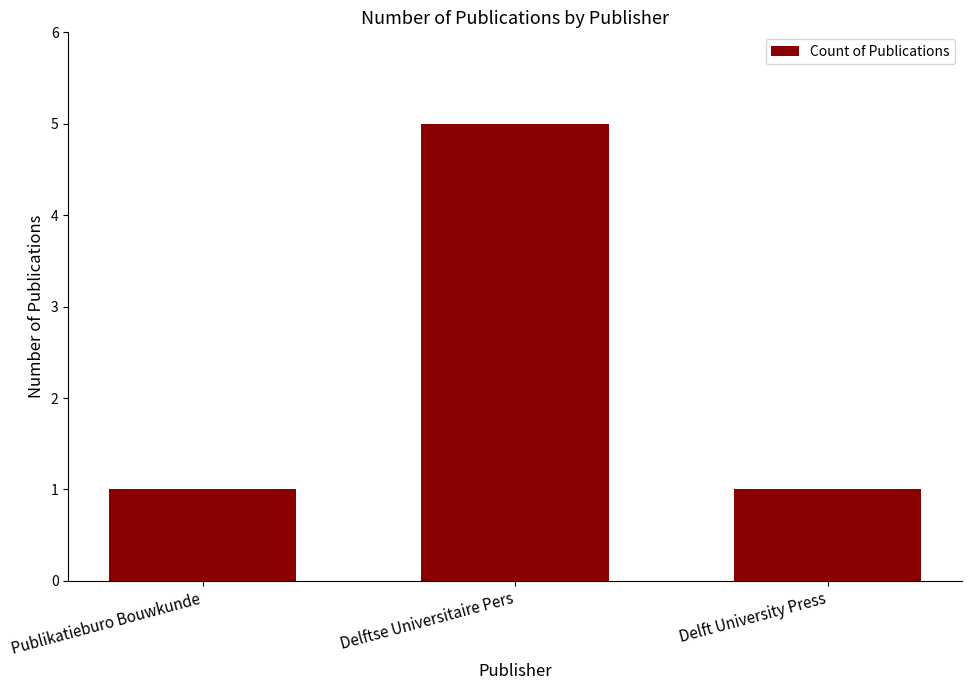

Are the bars grouped side by side (vs. stacked)?

No